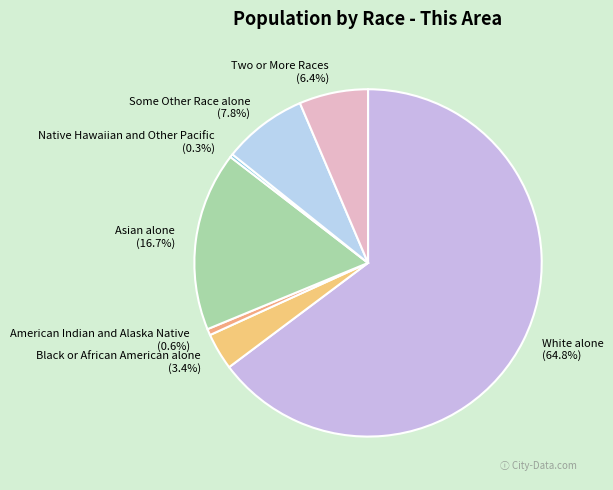

To the nearest percent, what percentage of the pie is Black or African American alone?

3%